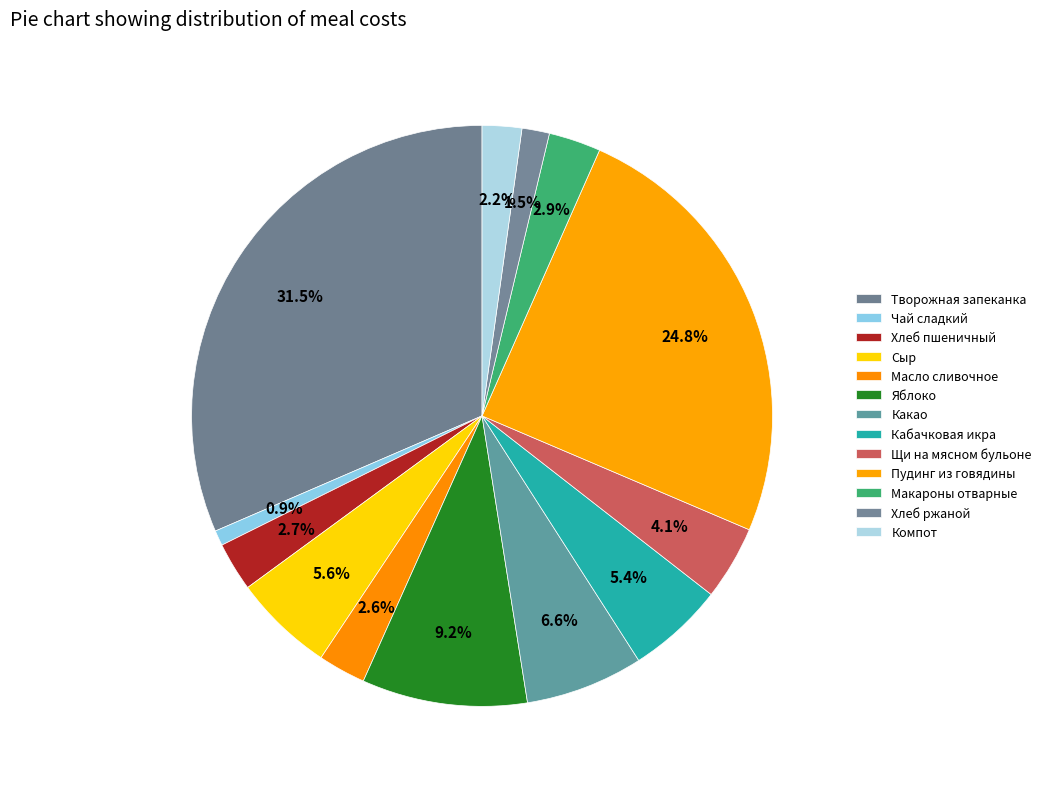

How many segments does this pie chart have?

13